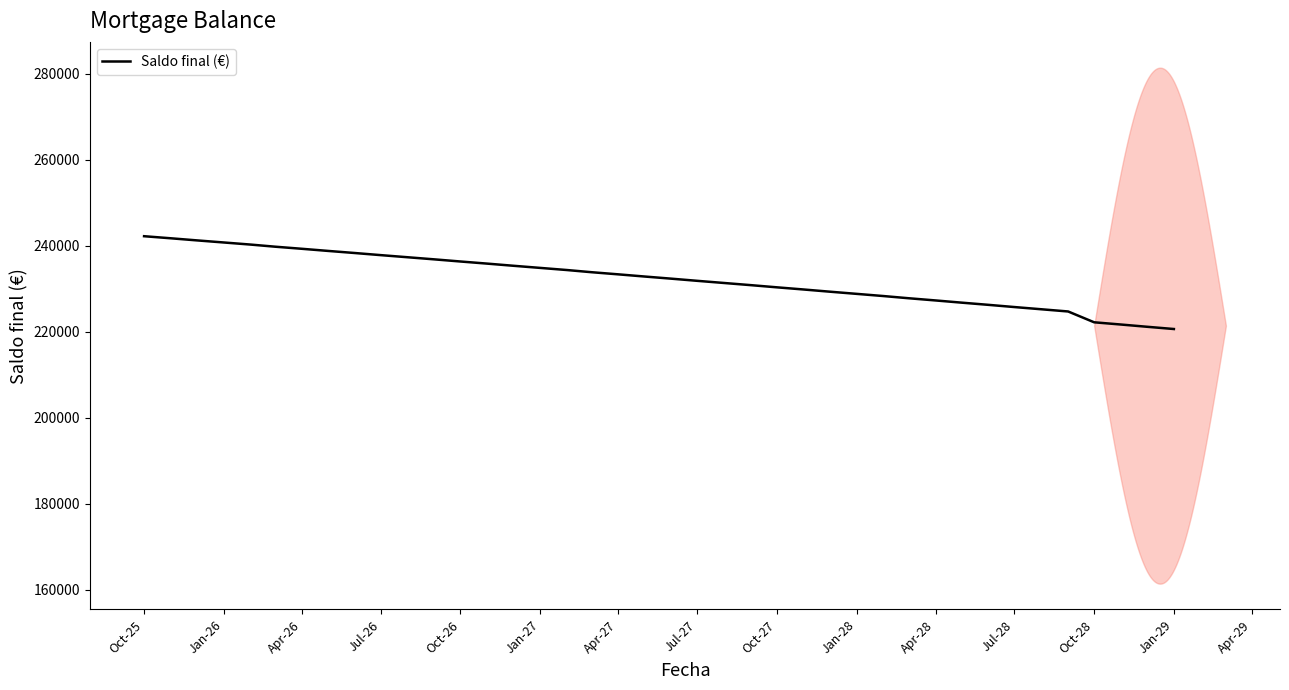

What is the smallest value displayed?

220632.1